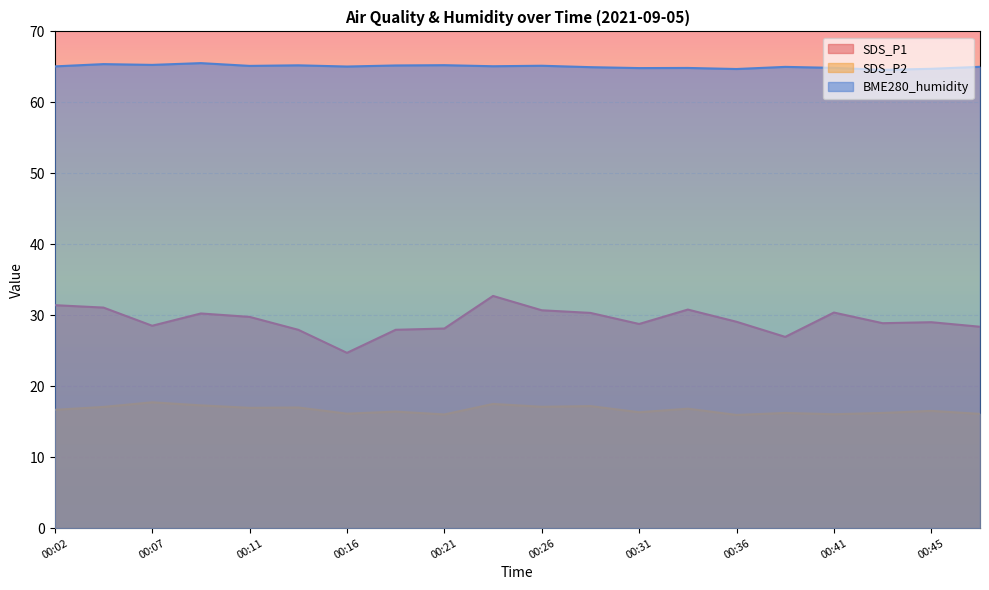

What is the greatest value displayed?

65.5